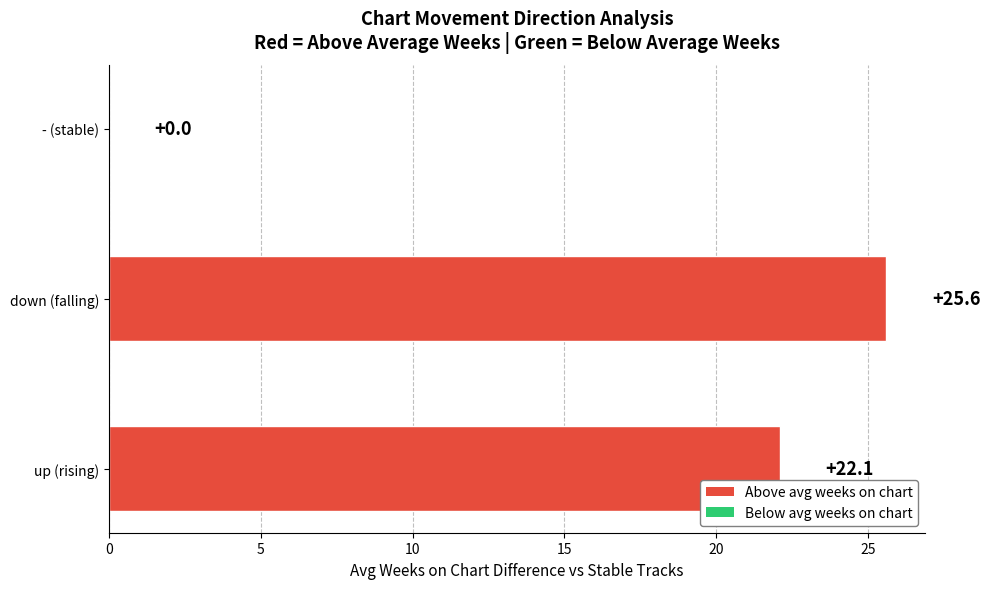

Between down (falling) and up (rising), which is larger?

down (falling)